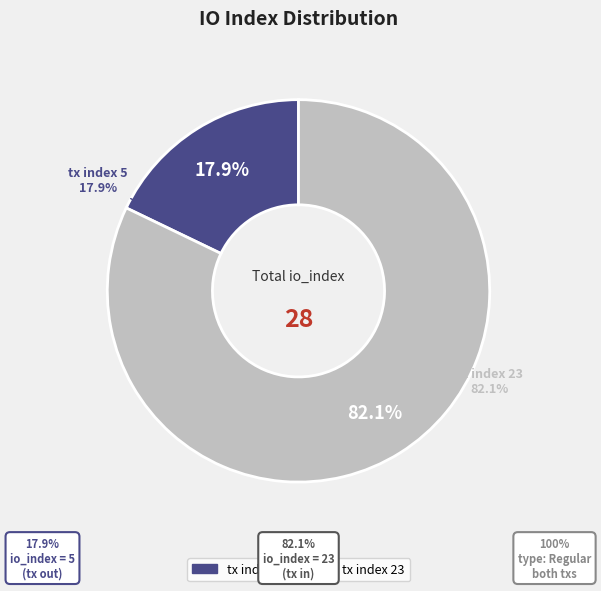

Is there a majority slice in this chart?

Yes